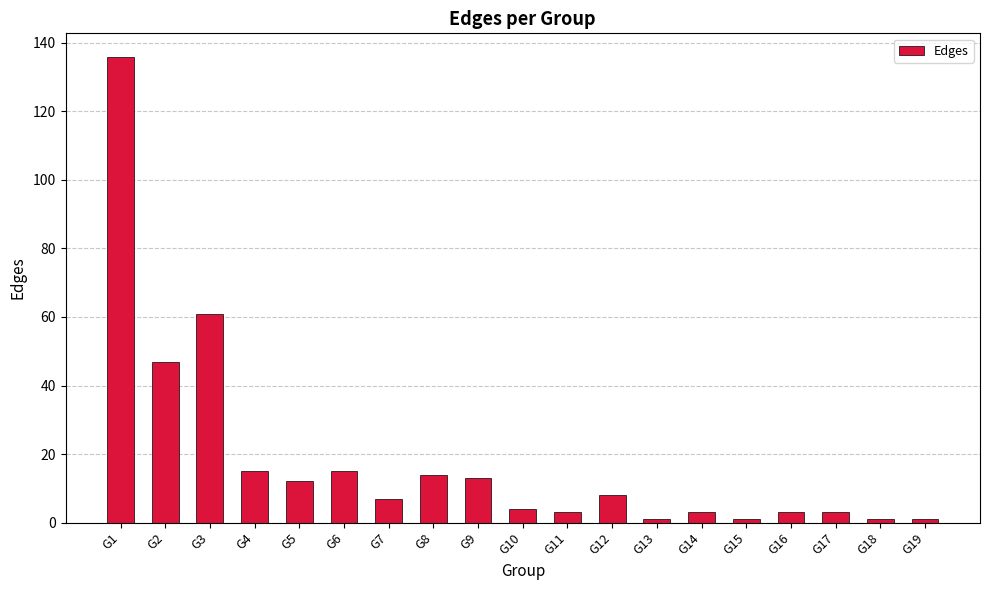

Is it true that the value at G7 is 7?

True